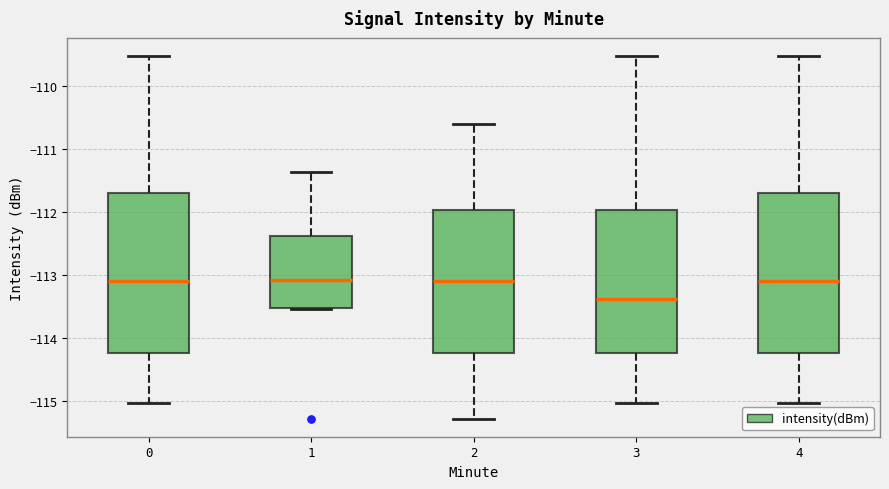

Reading left to right, transcribe this box plot: for each box, give where its median line is, the range the box spans, and where its two whiskers end, as read against the y-axis. The values are not printed on the chart, so give them approximately, as read against the axis.

0: median -113.1, box -114.2 to -111.7, whiskers -115.0 to -109.5
1: median -113.1, box -113.5 to -112.4, whiskers -113.5 to -111.4
2: median -113.1, box -114.2 to -112.0, whiskers -115.3 to -110.6
3: median -113.4, box -114.2 to -112.0, whiskers -115.0 to -109.5
4: median -113.1, box -114.2 to -111.7, whiskers -115.0 to -109.5